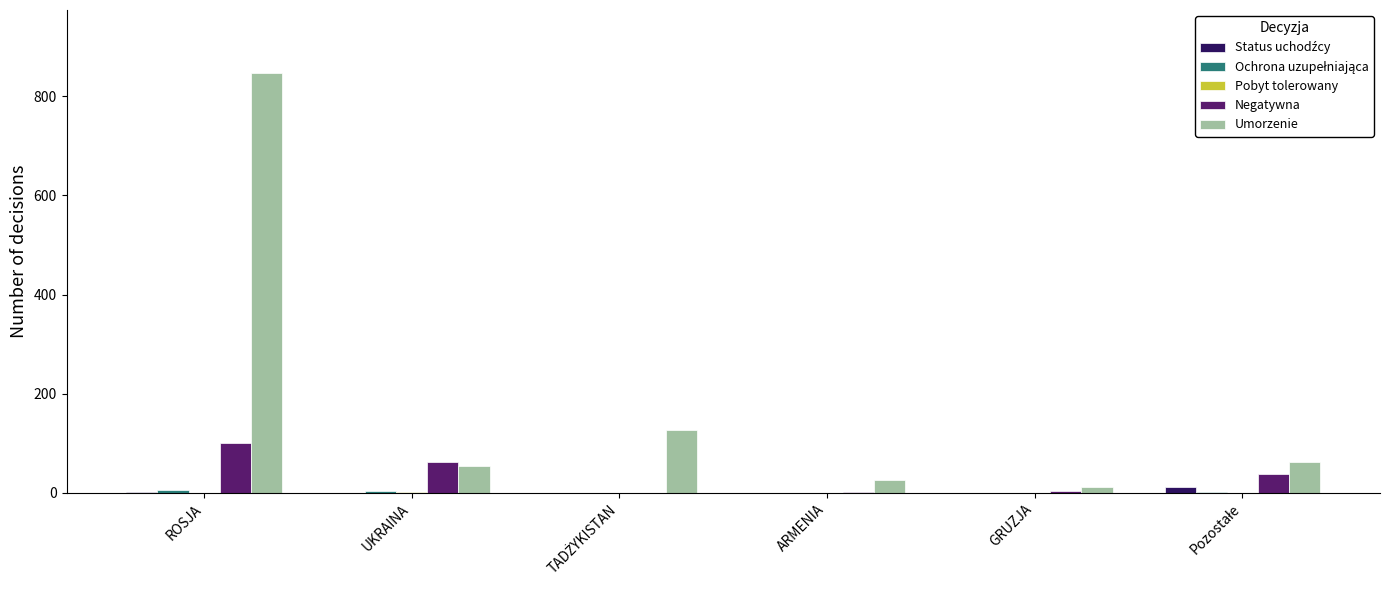

Which series has the largest total across all categories?

Umorzenie